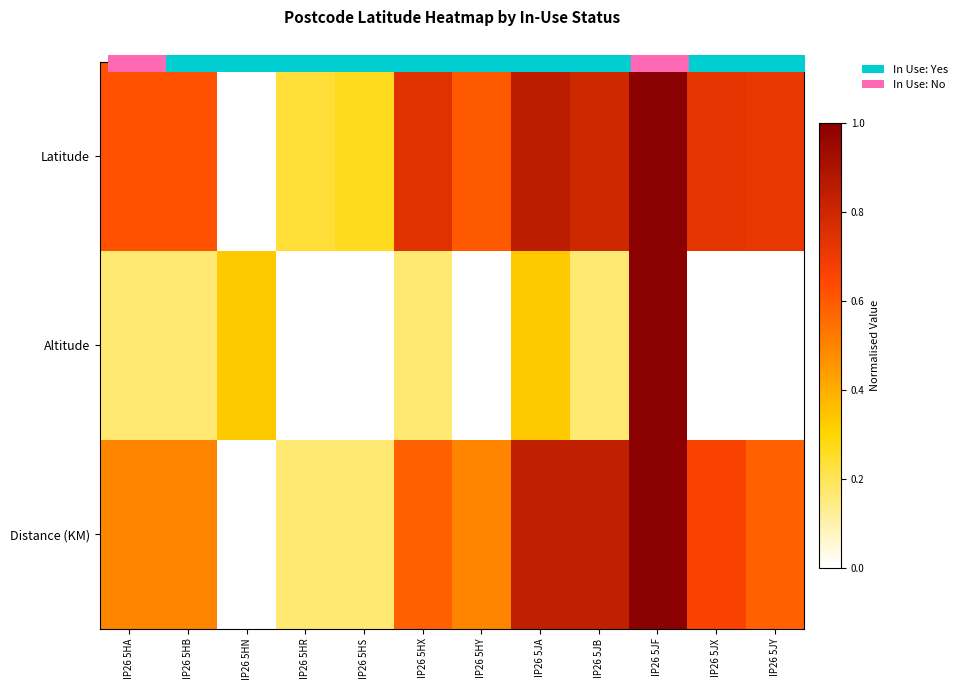

What is the spread (max minus min) of values at IP26 5HS?

0.3